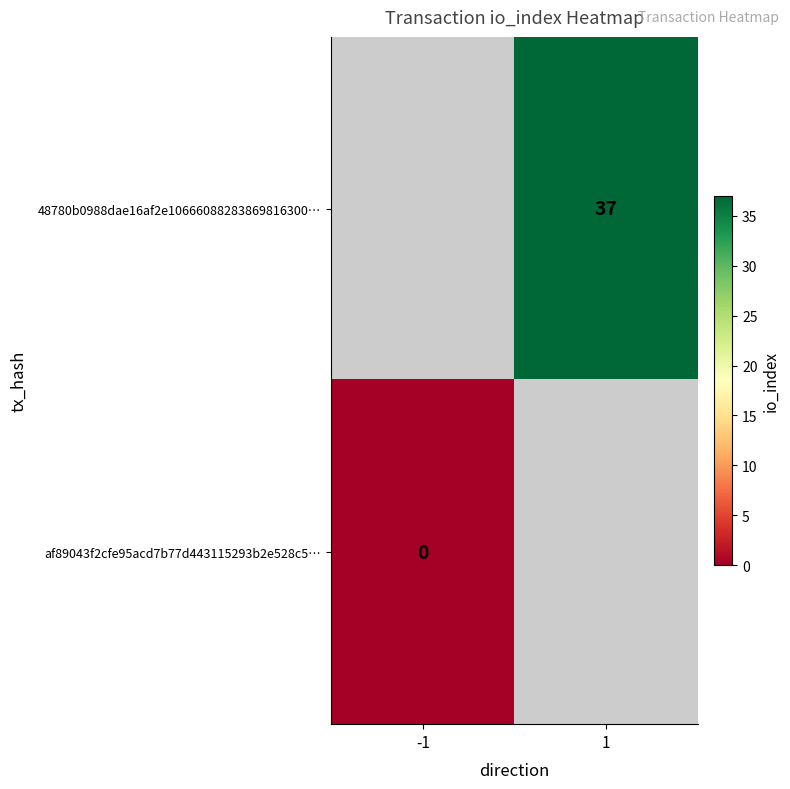

Count the number of categories in the chart.

2